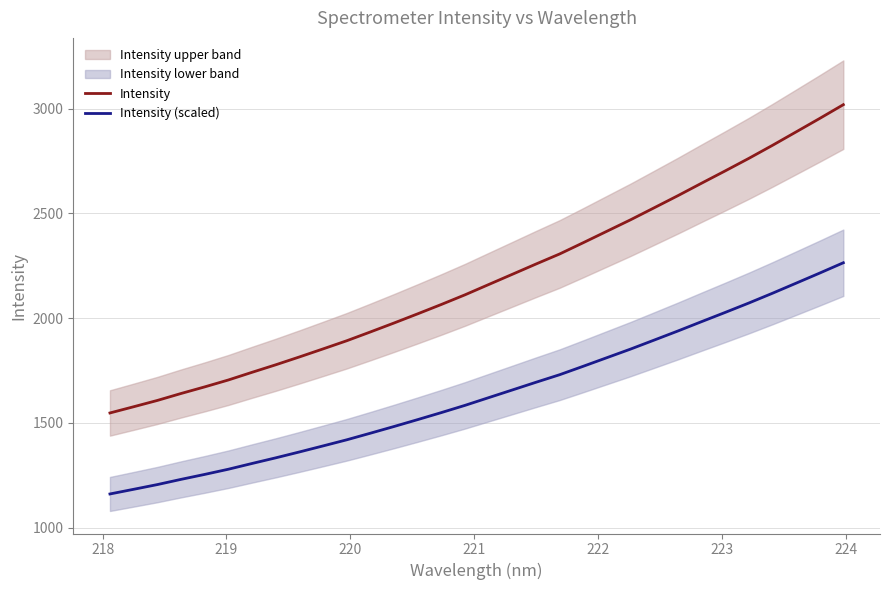

Is this an area chart (filled region under the line)?

No